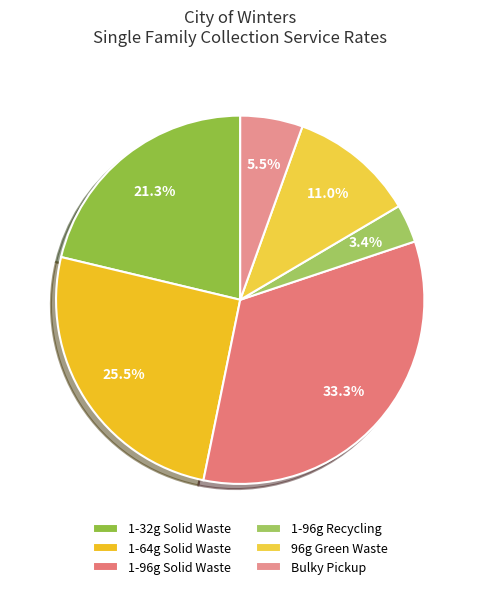

Is 1-32g Solid Waste the majority of the pie?

No